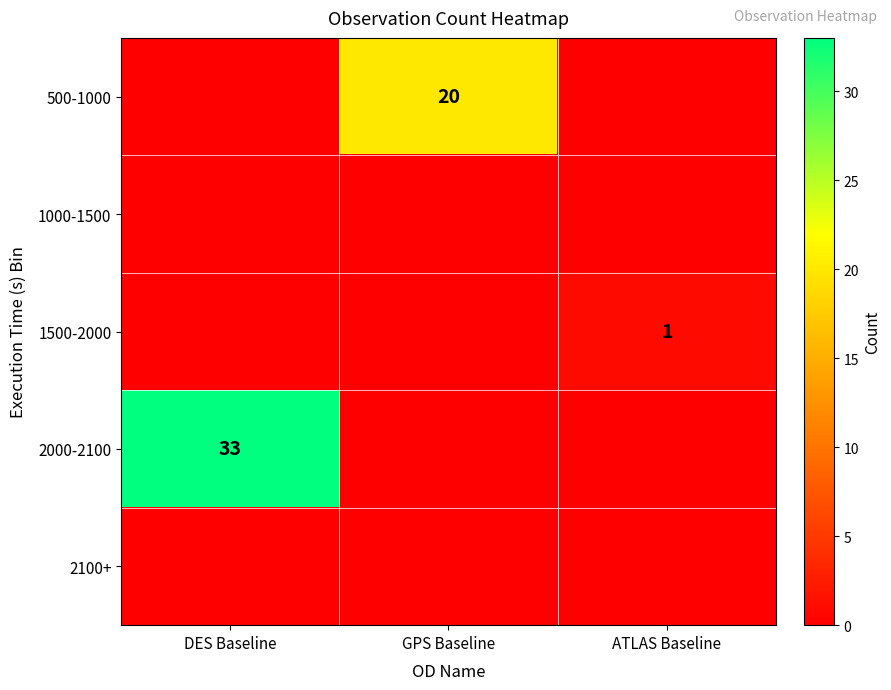

The value of 2000-2100 at DES Baseline is 21. True or false?

False